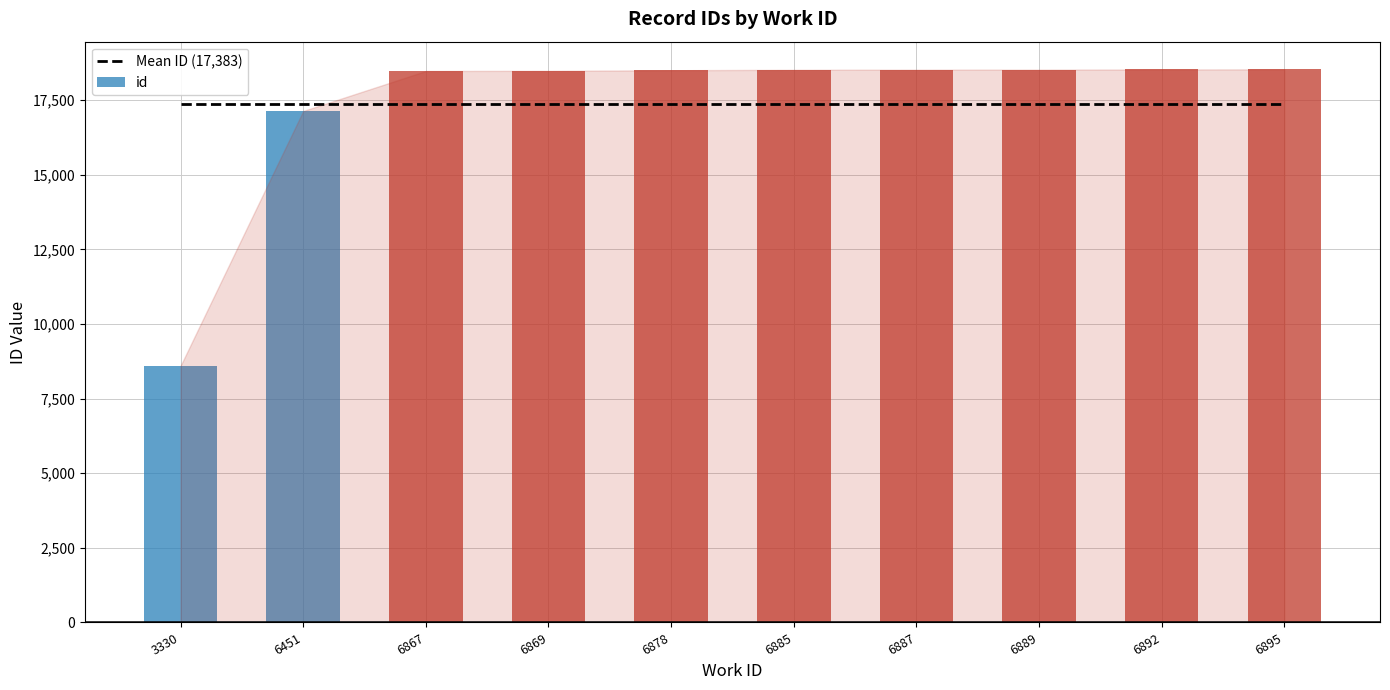

Rank the categories by id value from highest to lowest.

6895, 6892, 6889, 6887, 6885, 6878, 6869, 6867, 6451, 3330